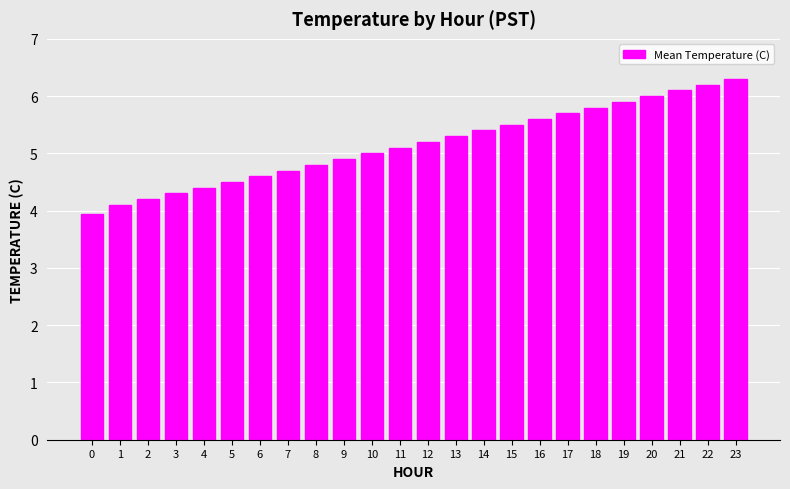

What is the change in value from 7 to 17?

+1.0